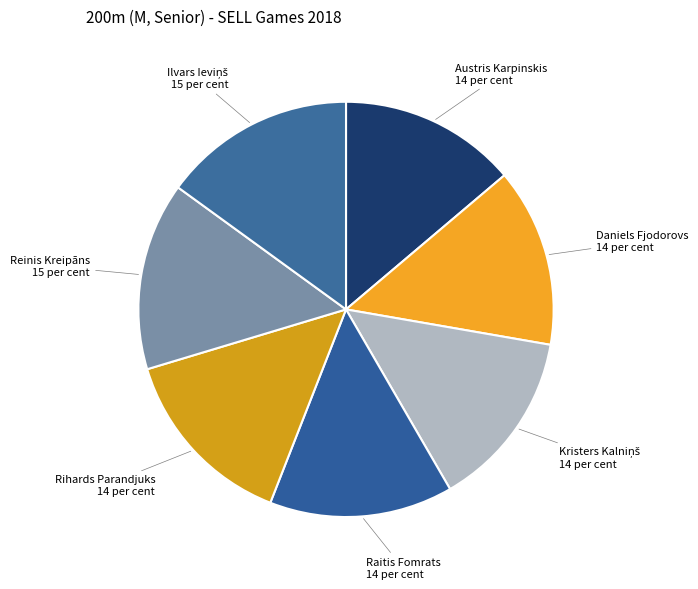

Does Daniels Fjodorovs represent more than half of the total?

No